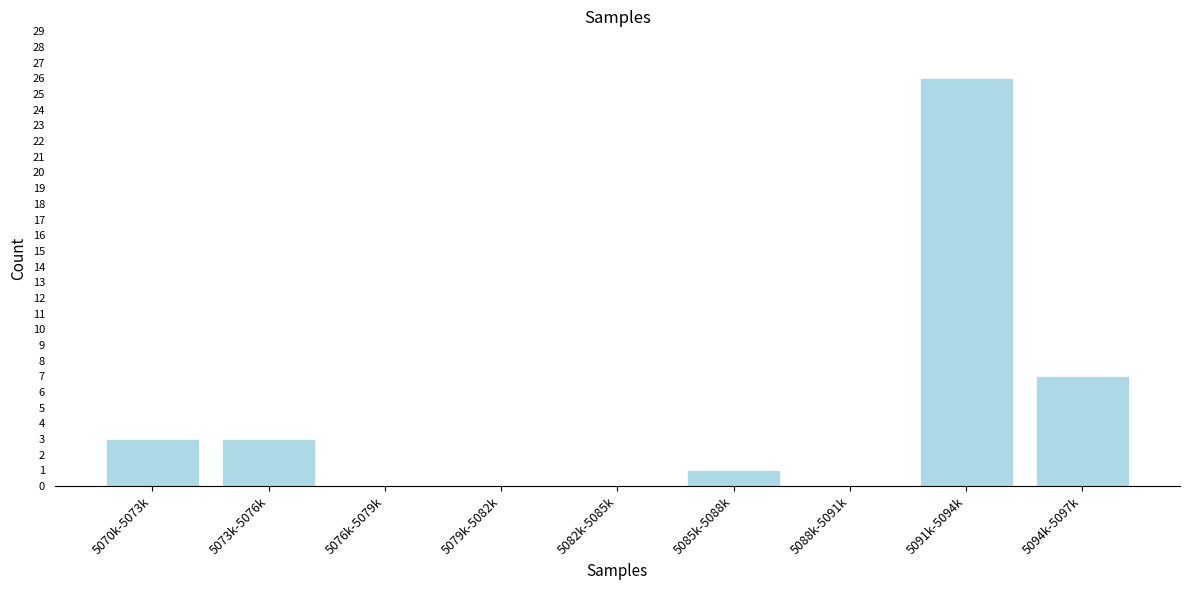

Reading left to right, what are all the values shown in this chart?

5070k-5073k=3	5073k-5076k=3	5076k-5079k=0	5079k-5082k=0	5082k-5085k=0	5085k-5088k=1	5088k-5091k=0	5091k-5094k=26	5094k-5097k=7